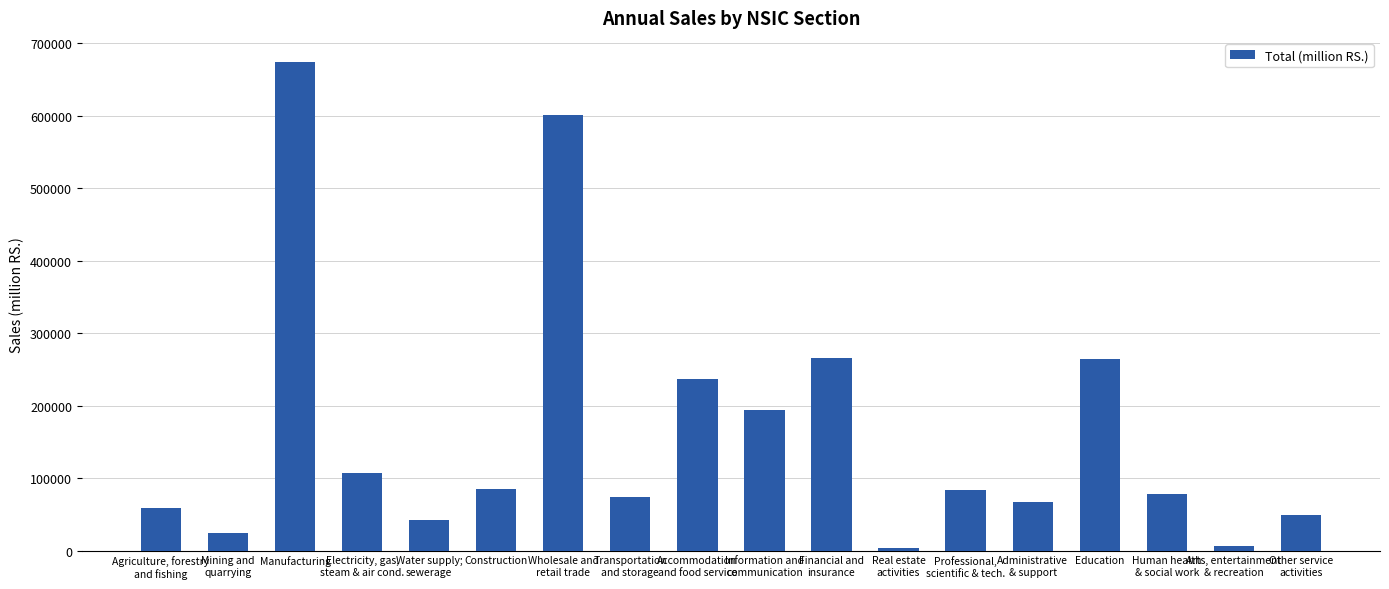

True or false: the data shows 159921.0 at Electricity, gas,
steam & air cond..

False